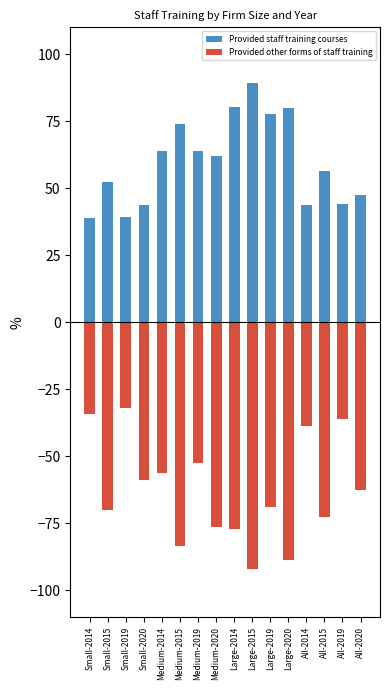

What is the difference between the Provided other forms of staff training values at Medium-2014 and Small-2019?

24.1